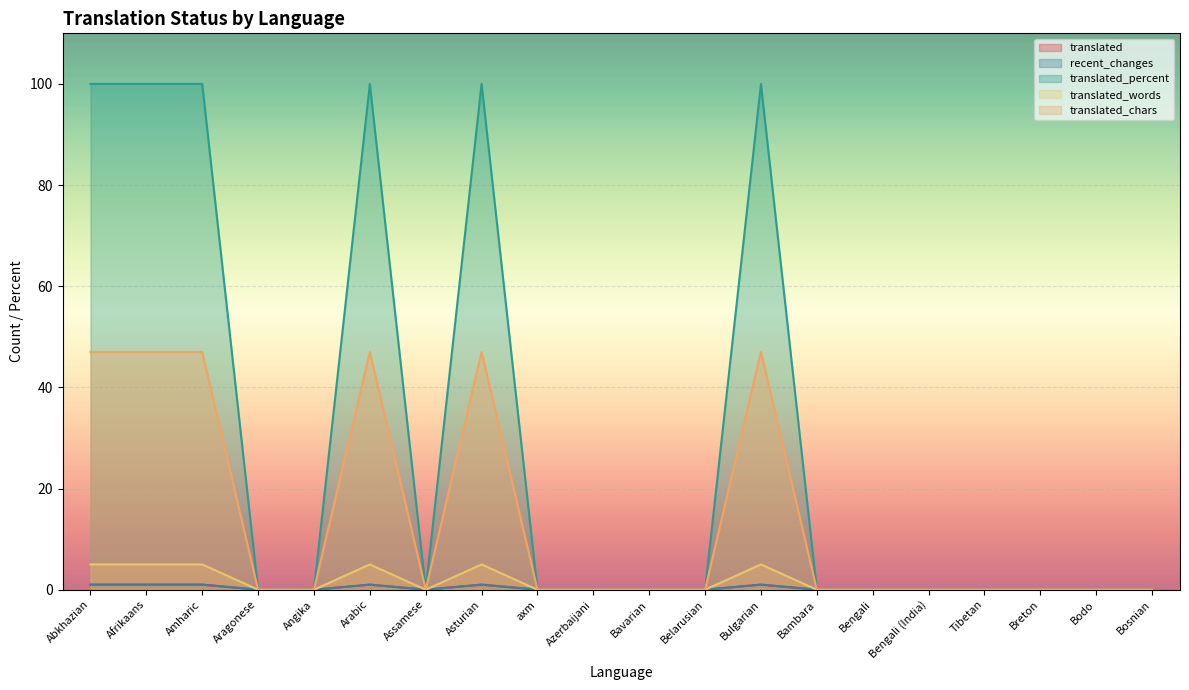

True or false: translated_percent has a value of 1 at Bodo.

False